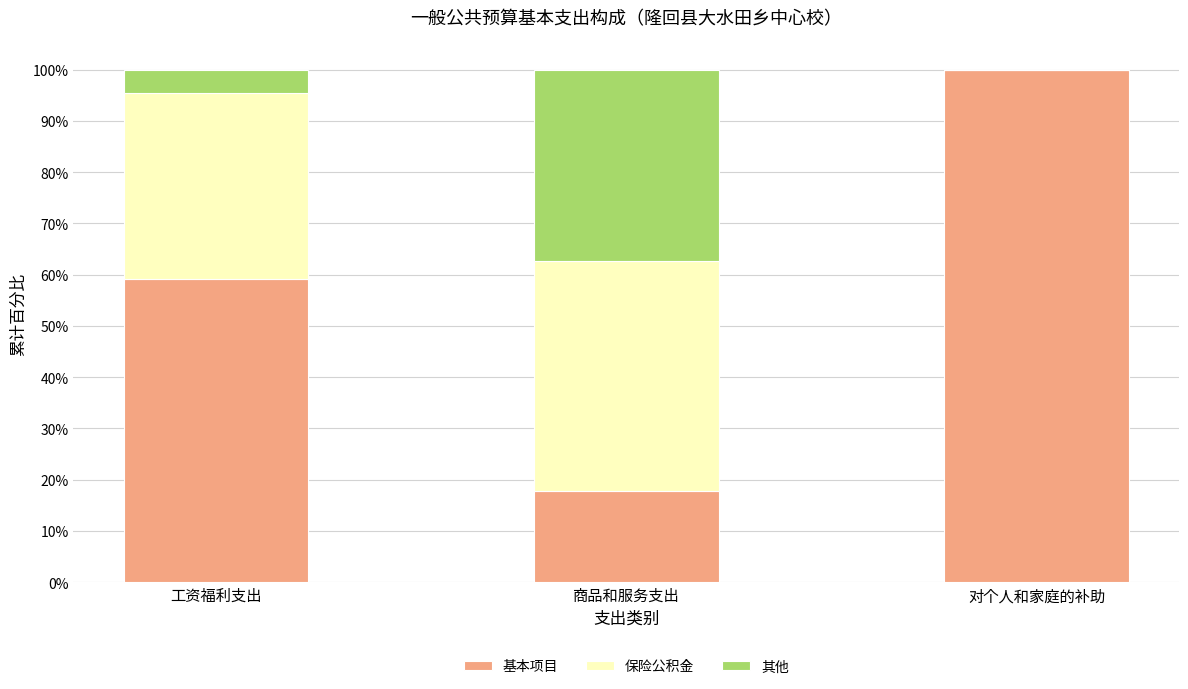

What are all the series names shown in the legend?

基本项目, 保险公积金, 其他